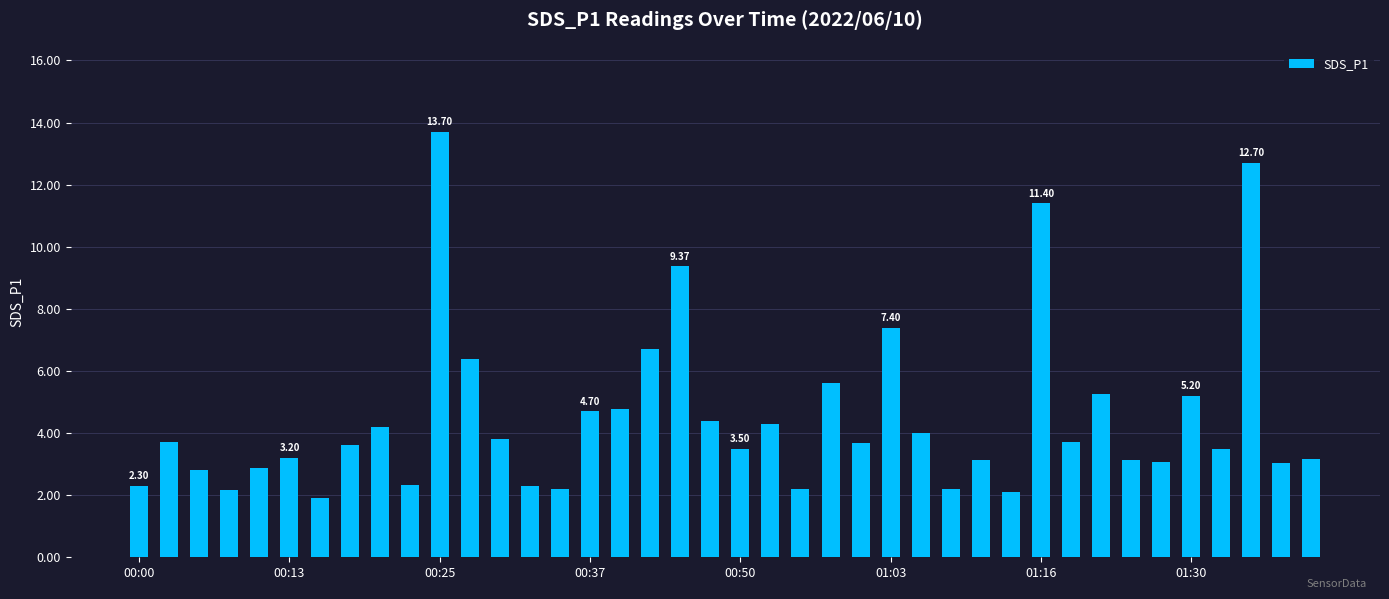

What is the value of the 20th bar from the left?

4.4